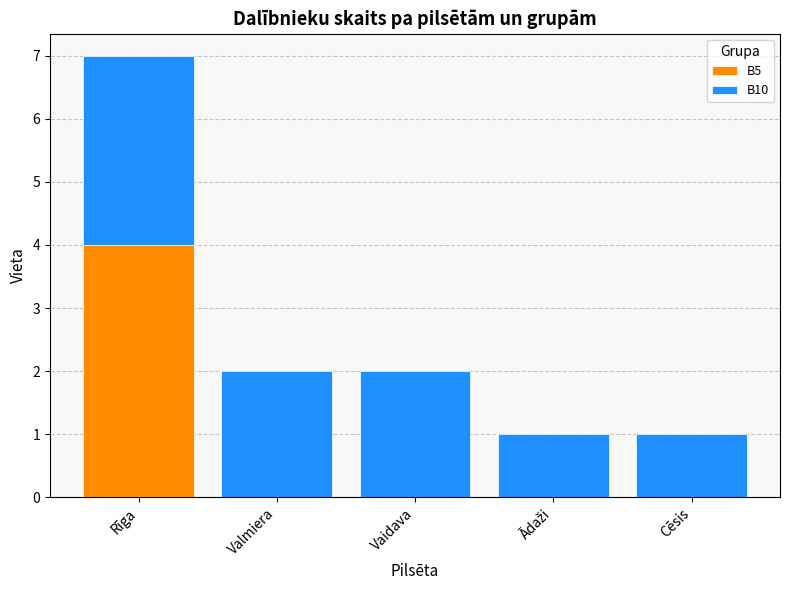

Is it true that B5 equals 0 at Cēsis?

True